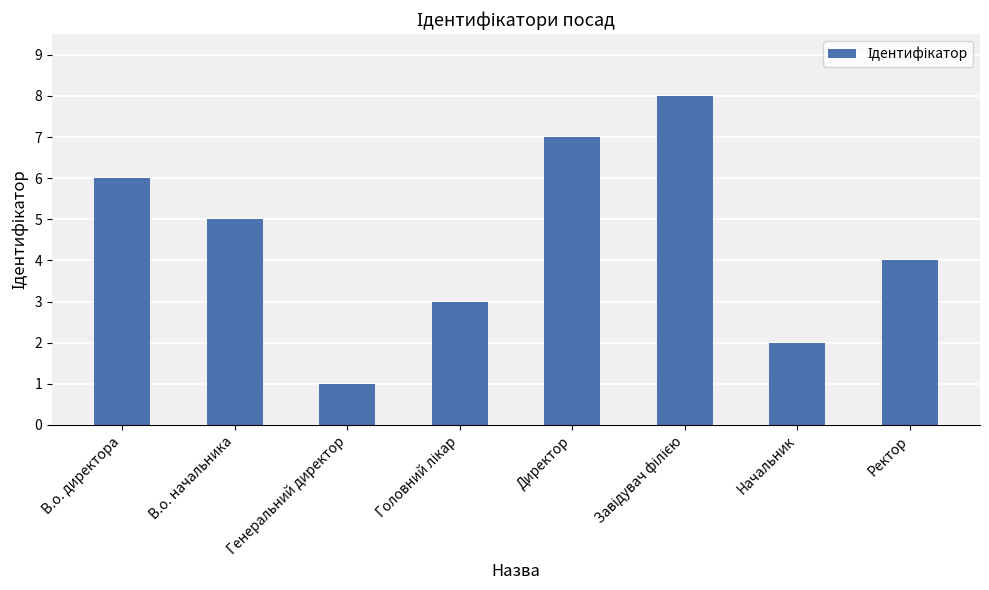

What is the change in value from Начальник to Ректор?

+2